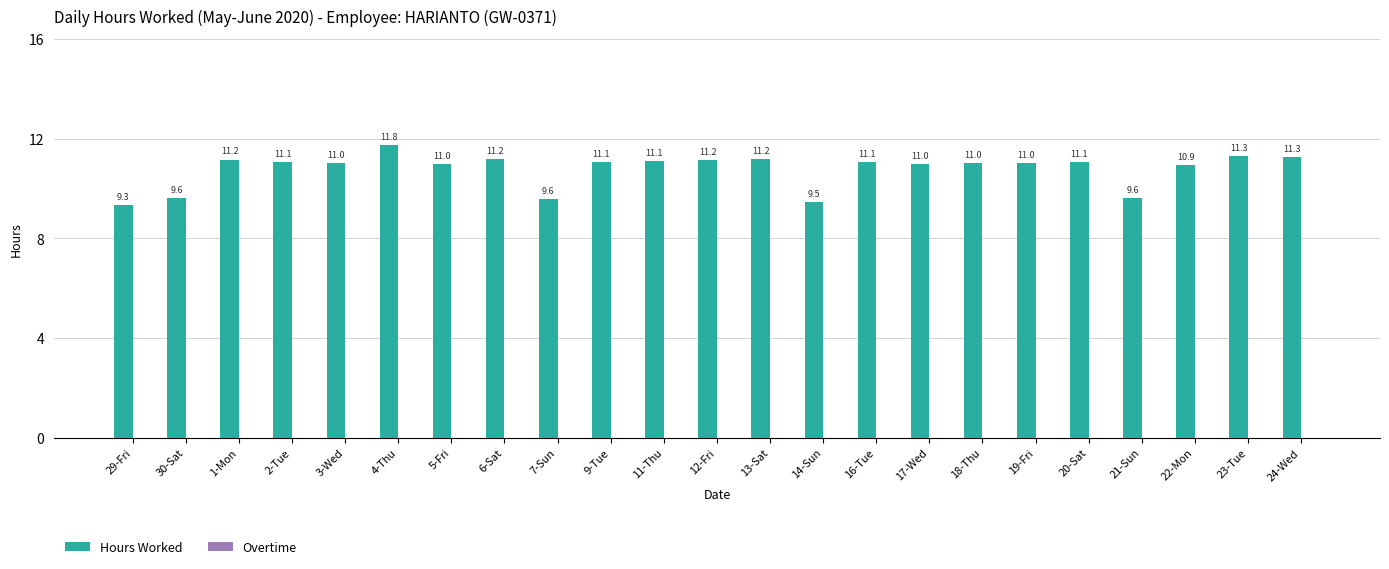

Between 14-Sun and 30-Sat, which is larger?

30-Sat